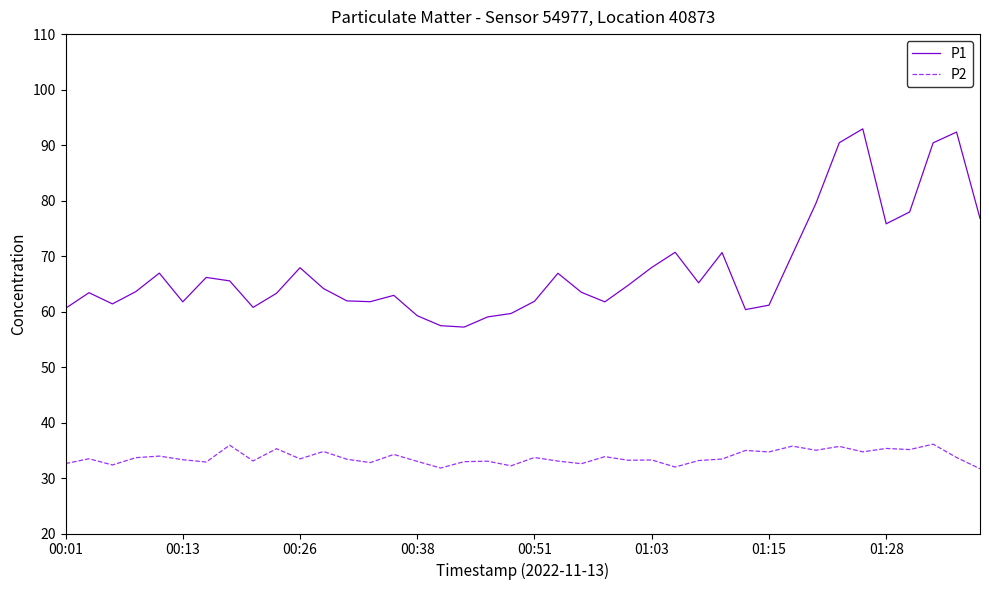

Is this an area chart (filled region under the line)?

No